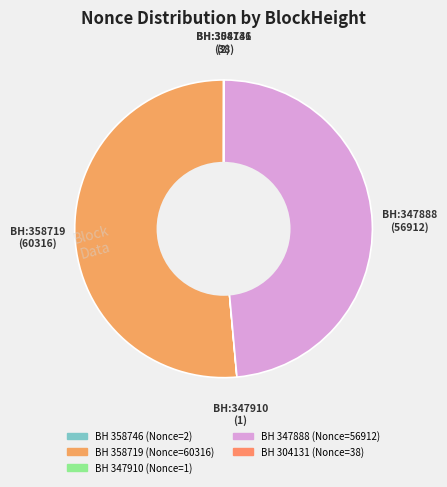

Which category accounts for the majority?

358719